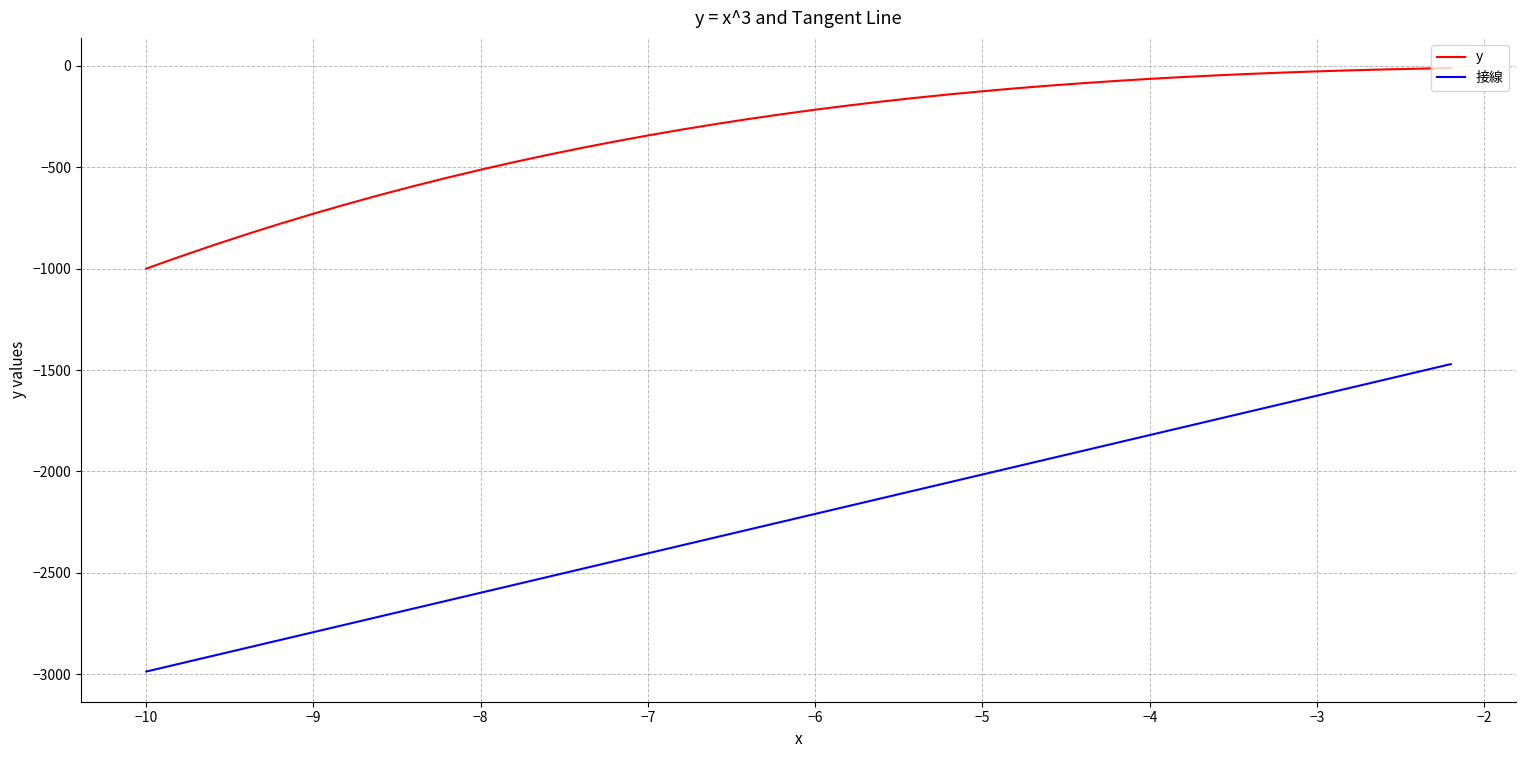

Rank the series by their average value, from highest to lowest.

y, 接線